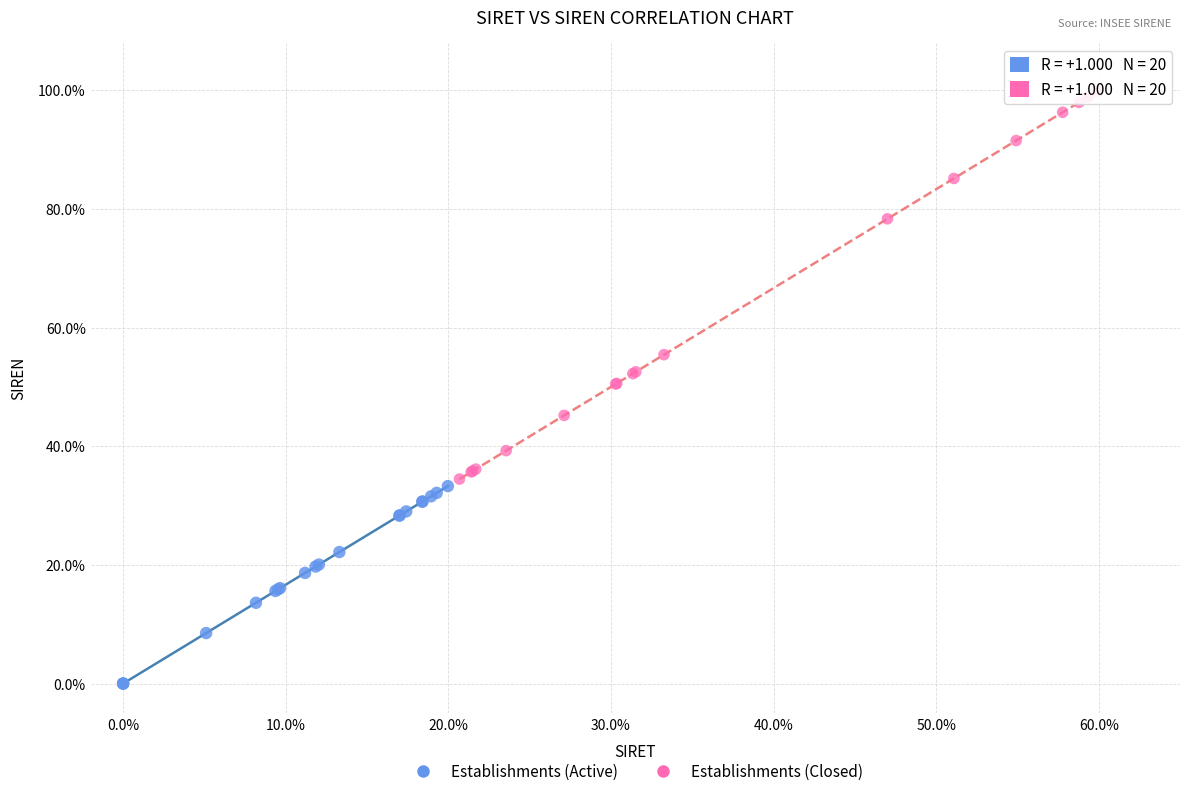

Which series contains the lowest Y value?

Establishments (Active)